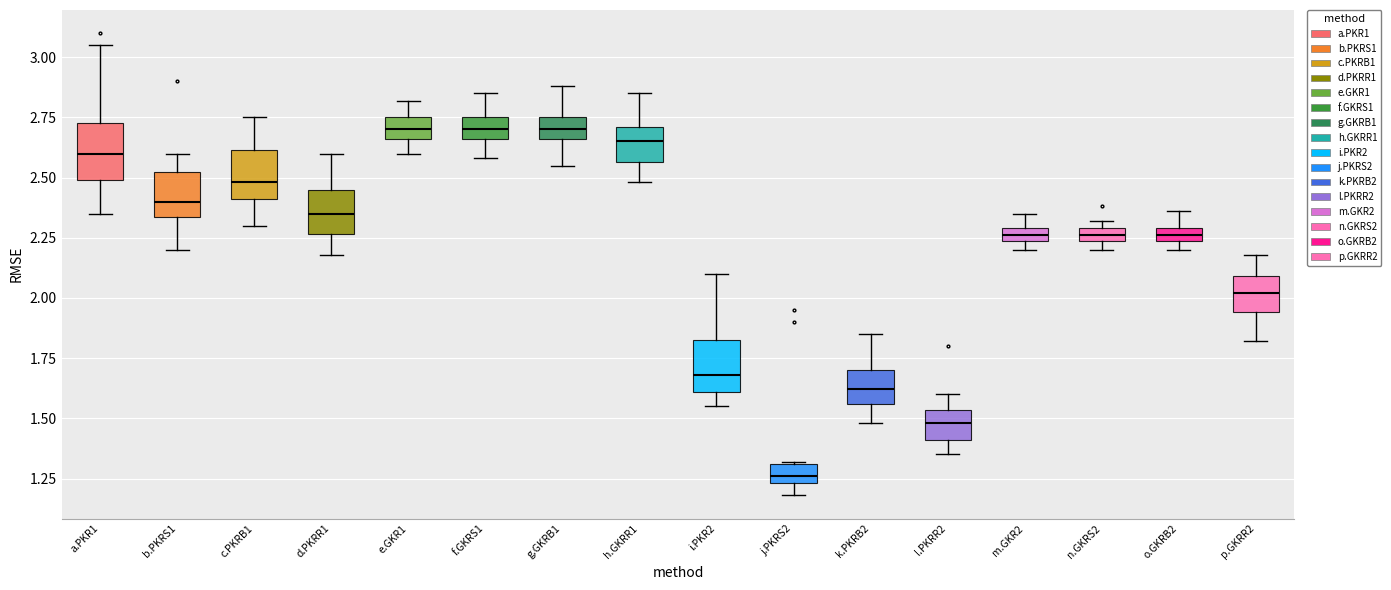

Where does the median line of the box for e.GKR1 sit on the y-axis? The values are not printed on the chart, so give them approximately, as read against the axis.

2.70